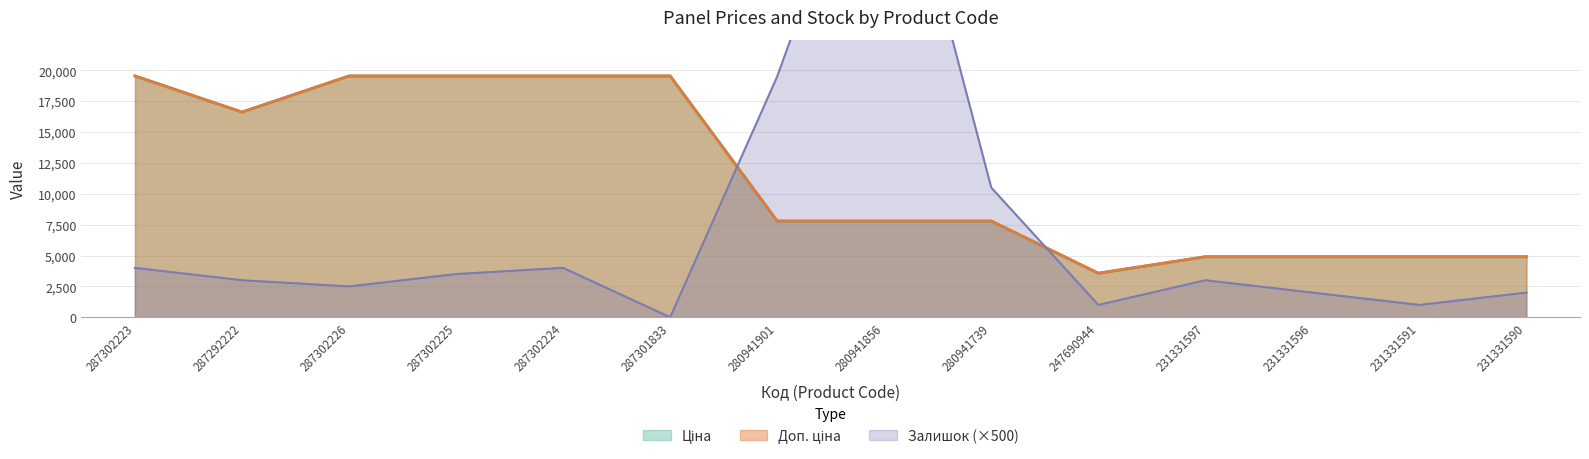

At which category is the sum across all series the highest?

280941856